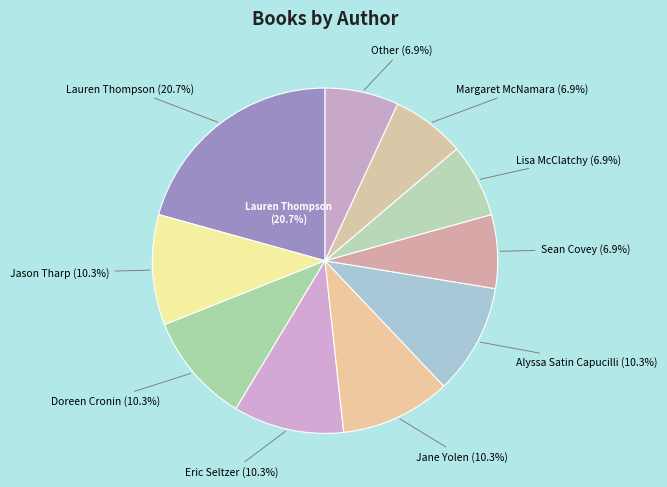

Is Alyssa Satin Capucilli the majority of the pie?

No